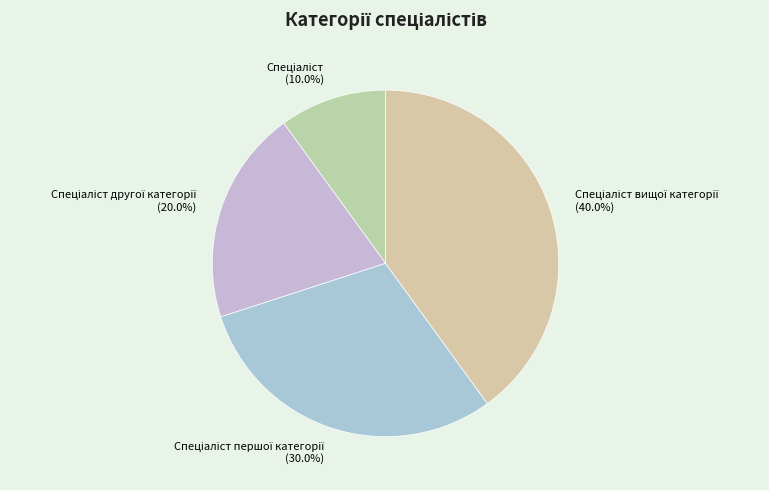

Is there a majority slice in this chart?

No